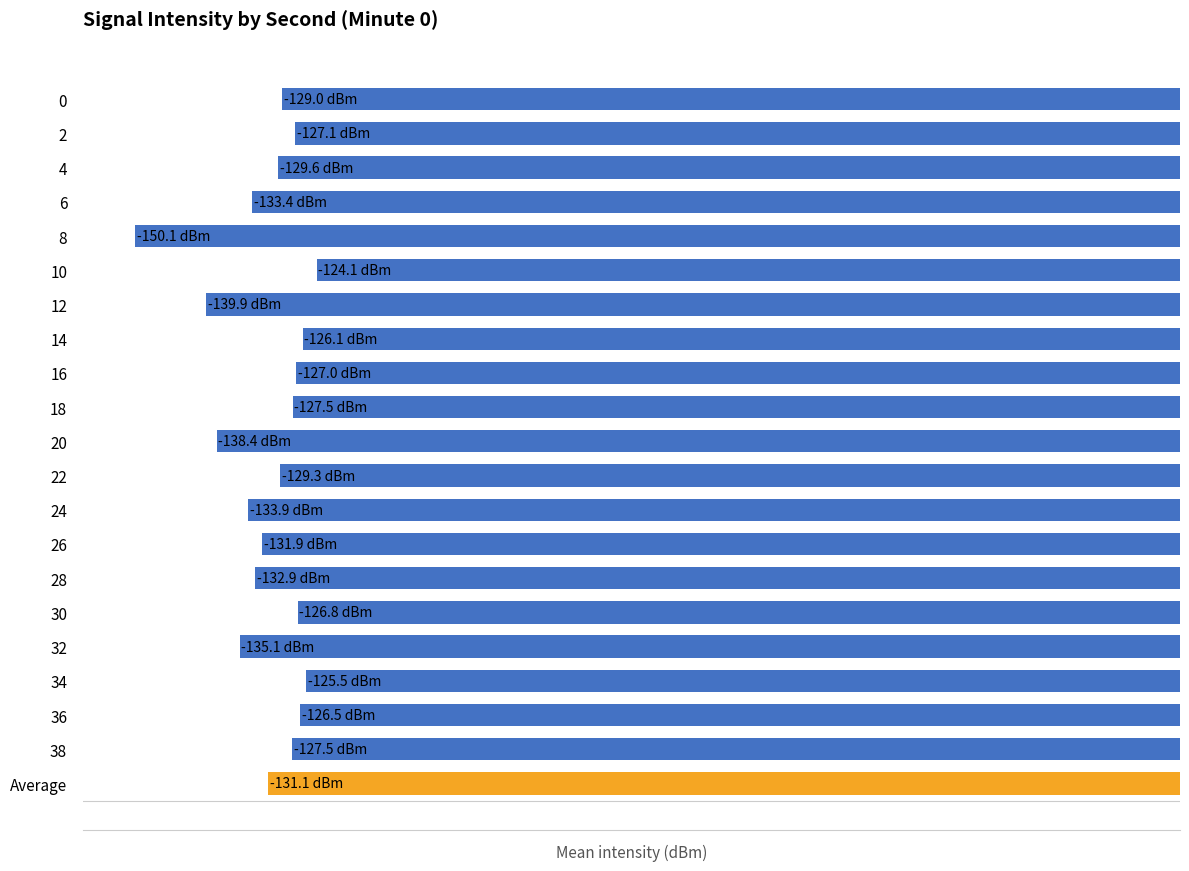

Are the bars horizontal?

Yes